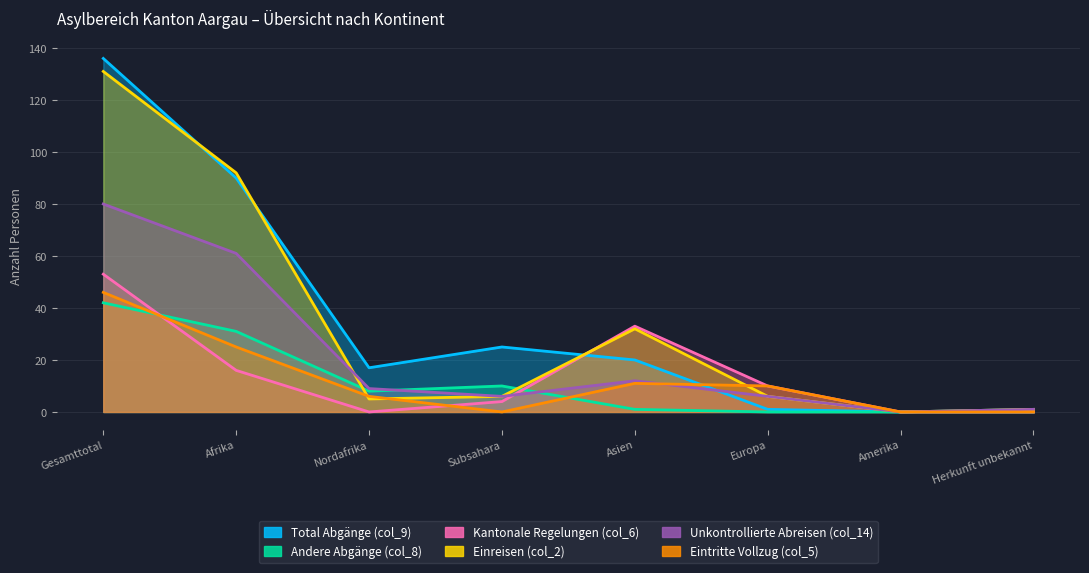

True or false: Andere Abgänge (col_8) has a value of 8 at Nordafrika.

True